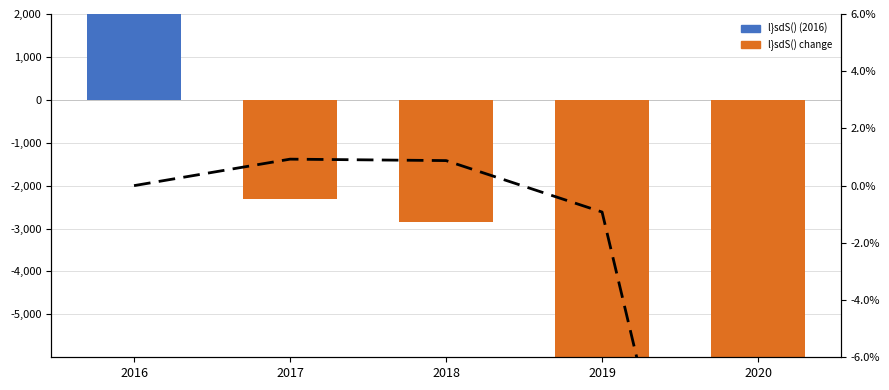

Reading left to right, what are all the values shown in this chart?

l}sdS(): 59000.2	-2304.8	-2849.9	-10567.5	-136763.0
Çlw rate: 0.0	0.9	0.9	-0.9	-23.8